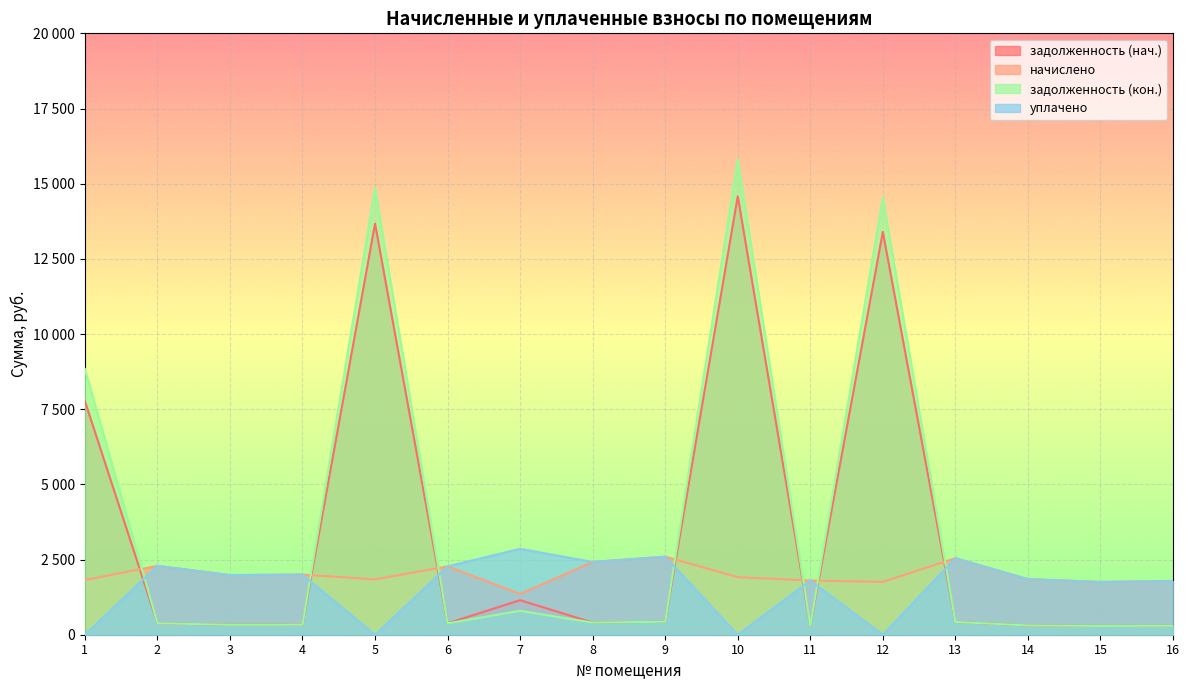

How many data points does each series have?

16